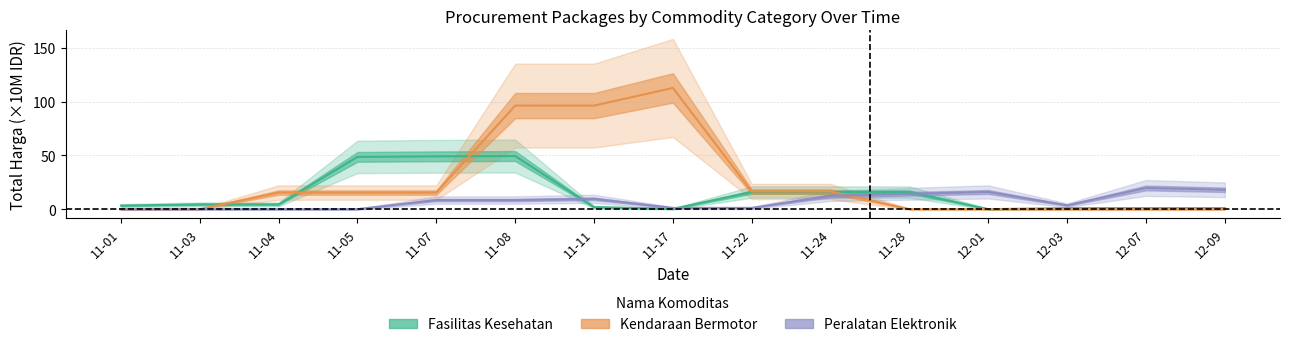

What is the sum of all Fasilitas Kesehatan values?

212.1